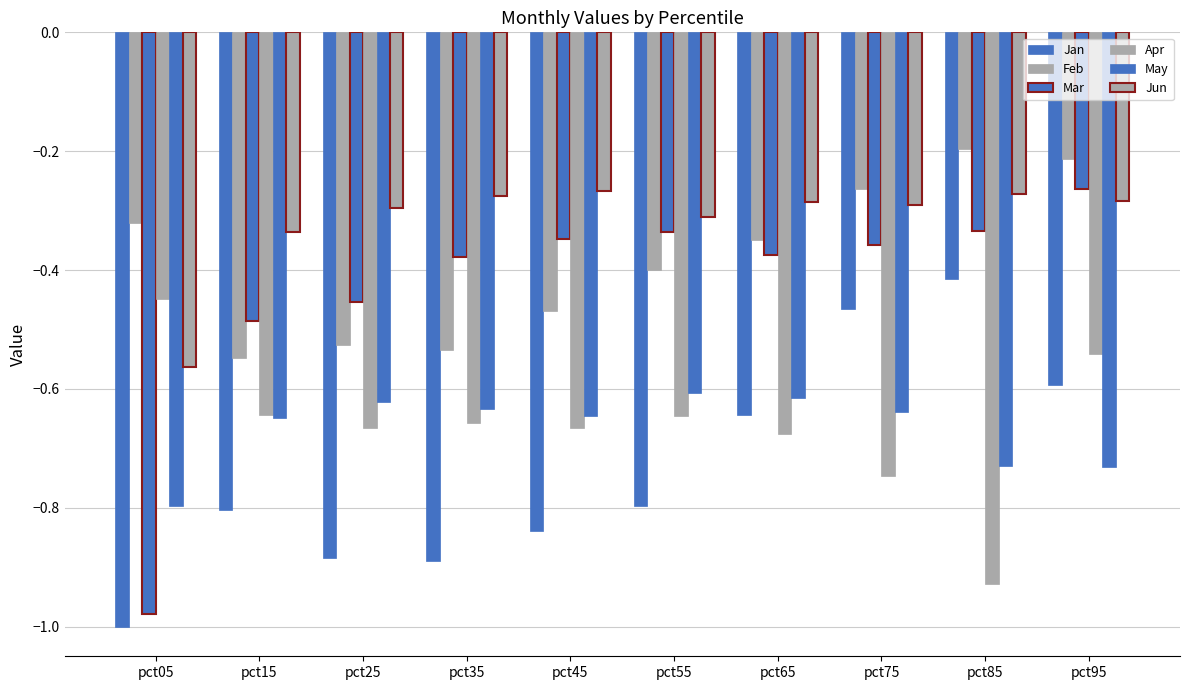

How many groups of bars are there?

10